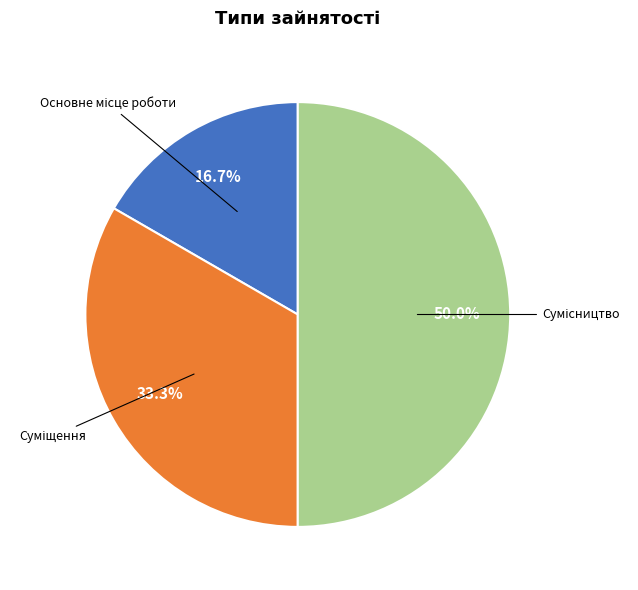

Rank the categories by value from highest to lowest.

Сумісництво, Суміщення, Основне місце роботи